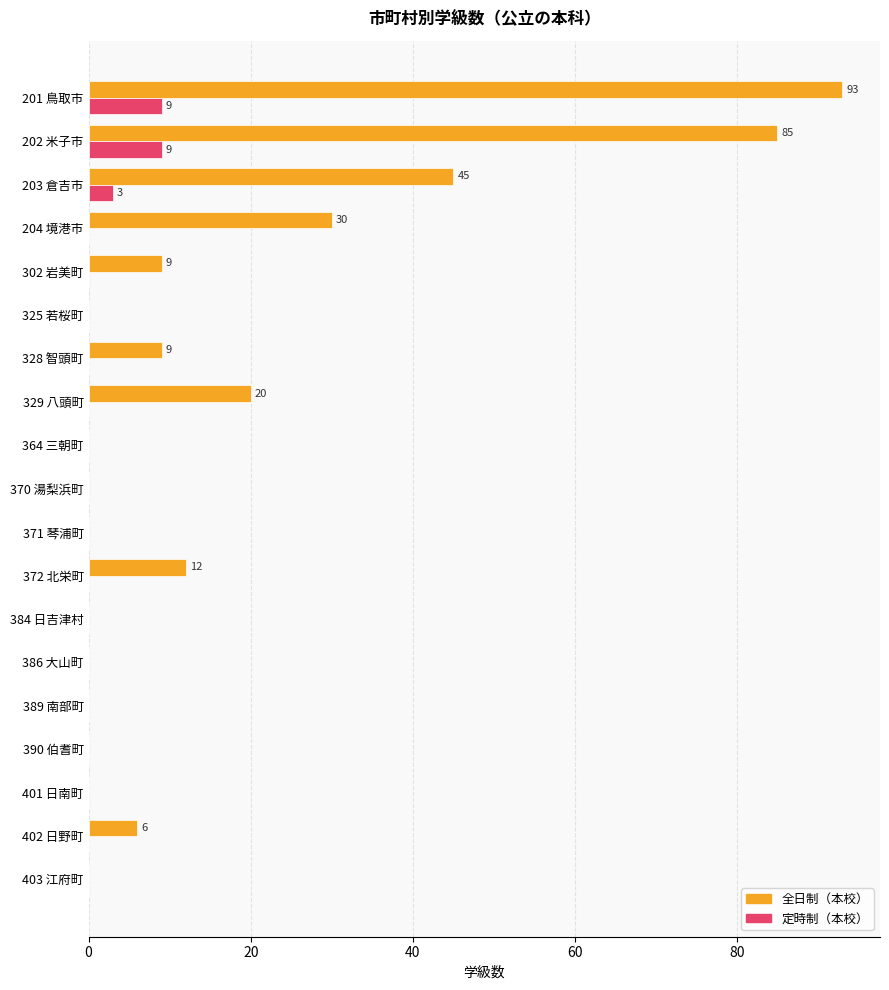

Between 329 八頭町 and 401 日南町, which series saw the biggest shift?

全日制（本校）